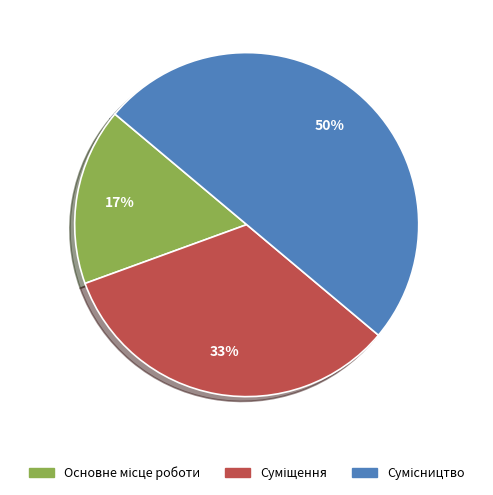

To the nearest percent, what is the difference between the largest and smallest slice percentages?

33%